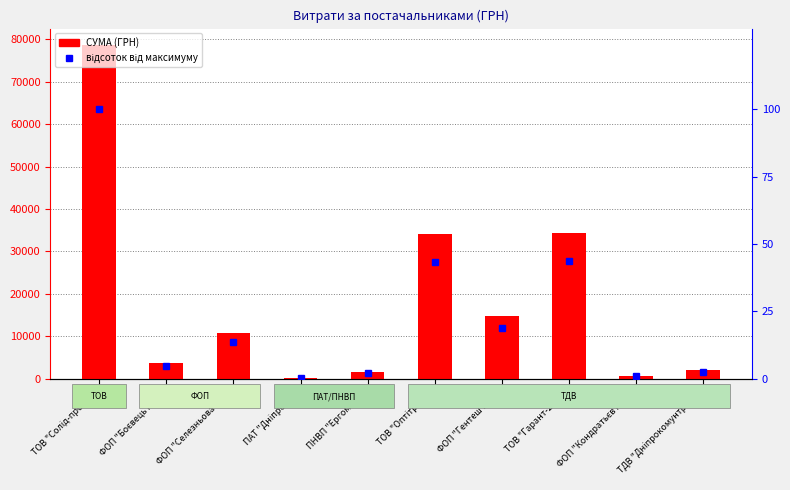

True or false: СУМА (ГРН) has a value of 427.0 at ТДВ "Дніпрокомунтранс".

False